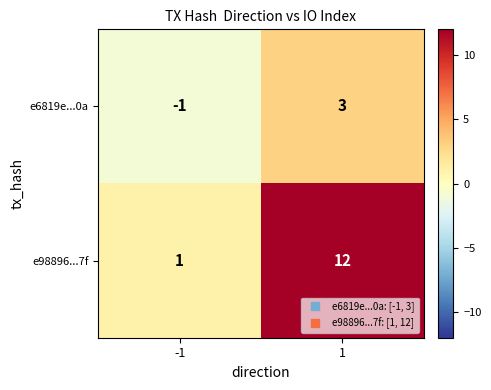

Rank the series by their average value, from highest to lowest.

e98896...7f, e6819e...0a